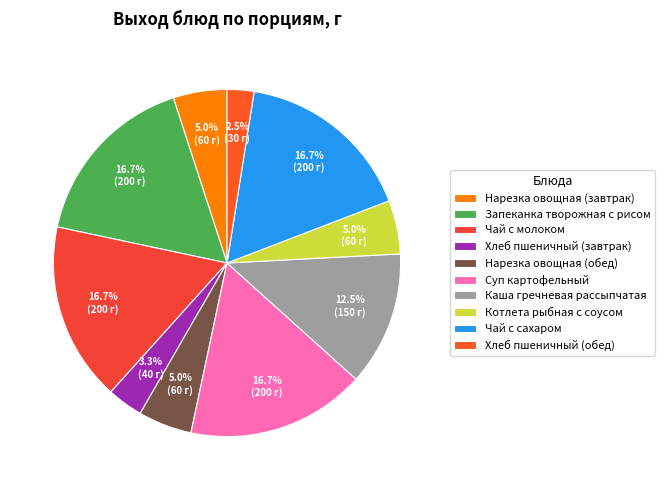

To the nearest percent, what is the combined percentage of Нарезка овощная (завтрак) and Запеканка творожная с рисом?

22%